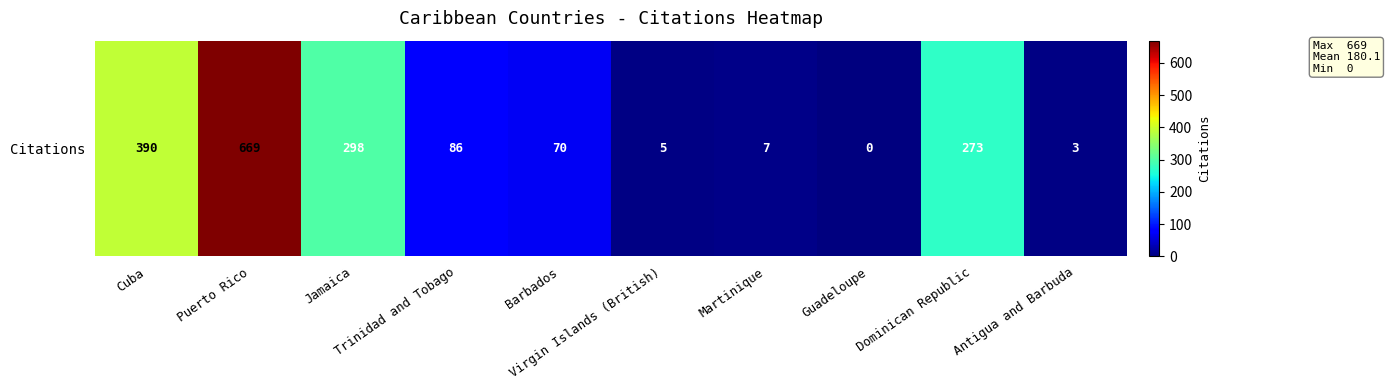

How many distinct data groups are displayed?

1